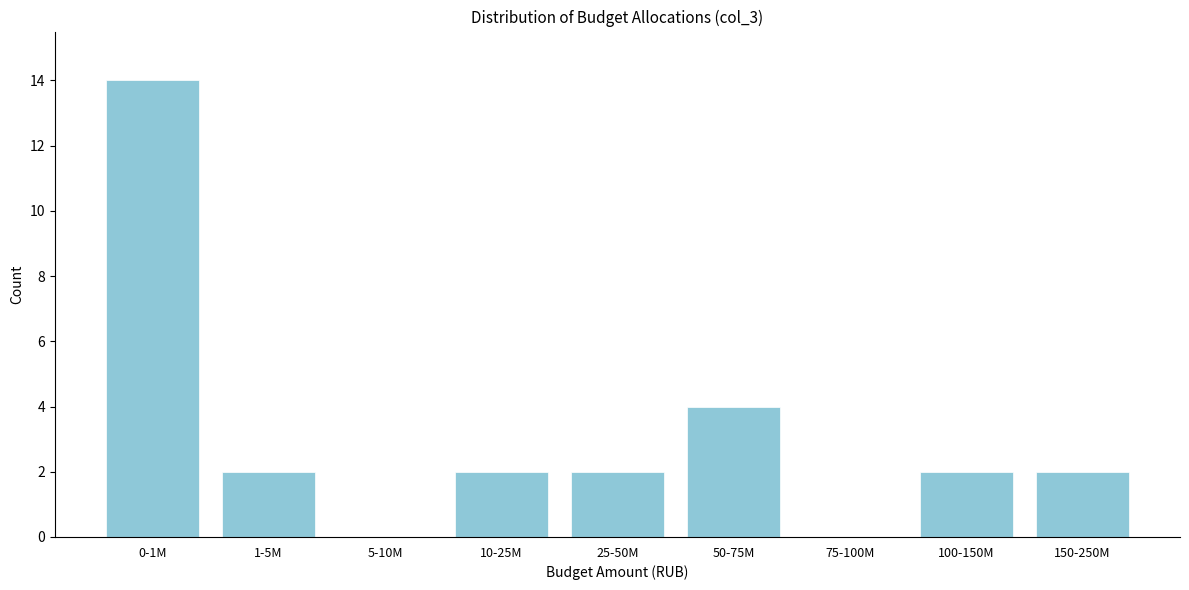

Reading left to right, list all the values displayed in this chart.

0-1M=14	1-5M=2	5-10M=0	10-25M=2	25-50M=2	50-75M=4	75-100M=0	100-150M=2	150-250M=2